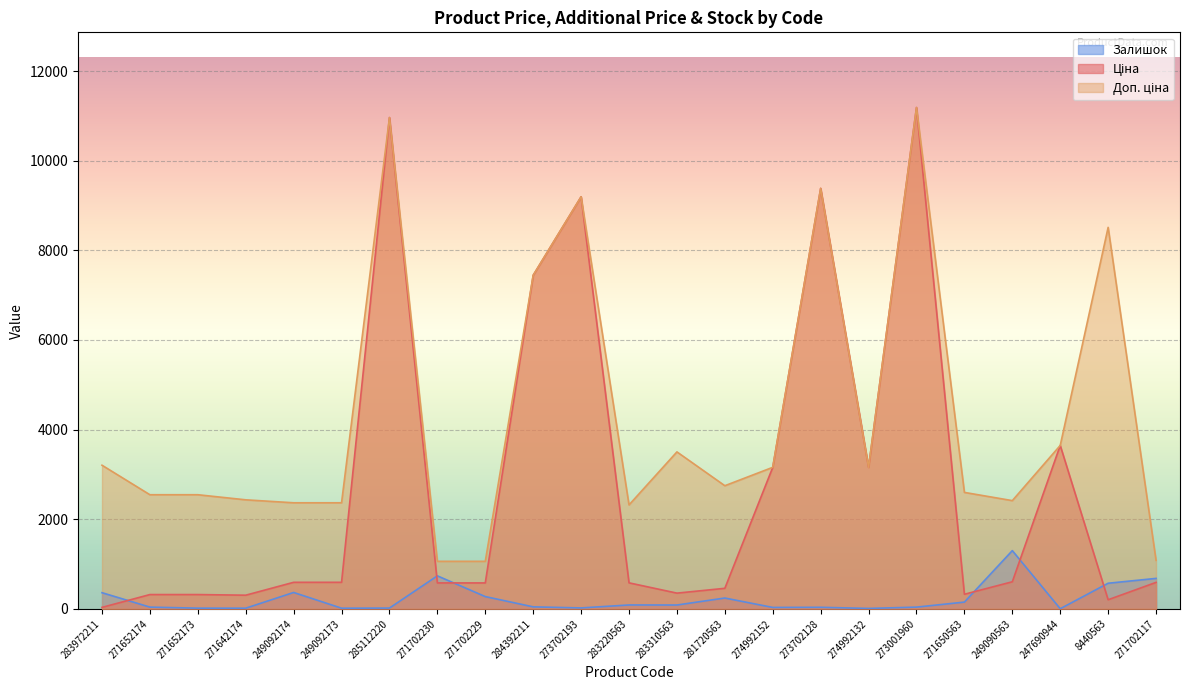

How many data points in Ціна are less than 589?

11